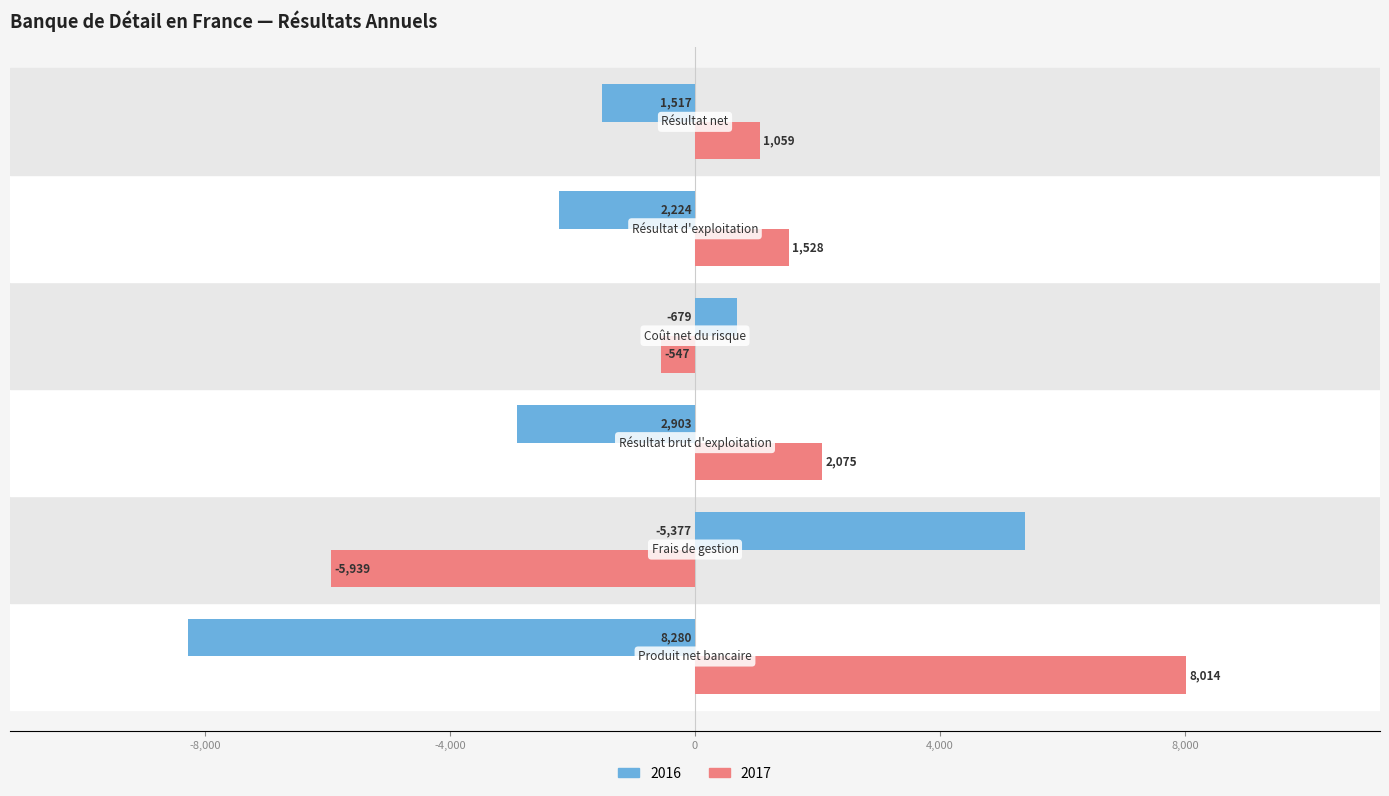

Which series has the largest total across all categories?

2017